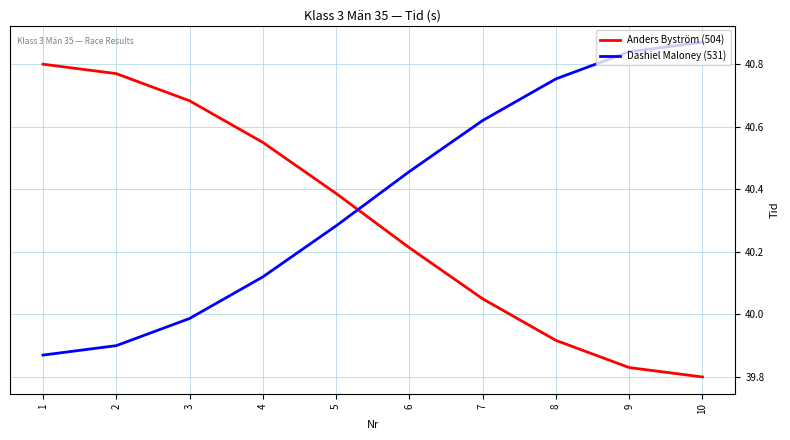

At how many categories does at least one series exceed 39?

10